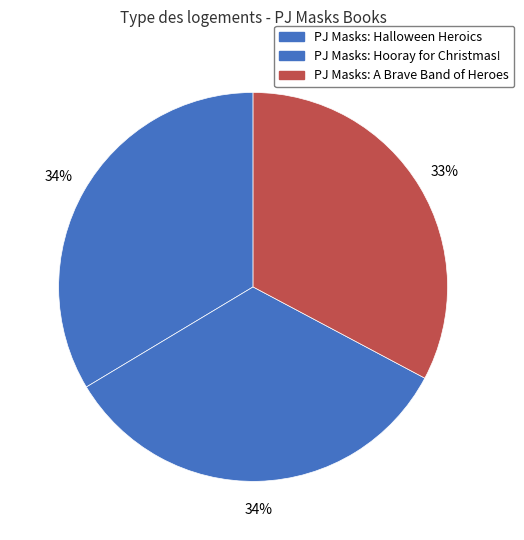

How many slices are in this pie chart?

3